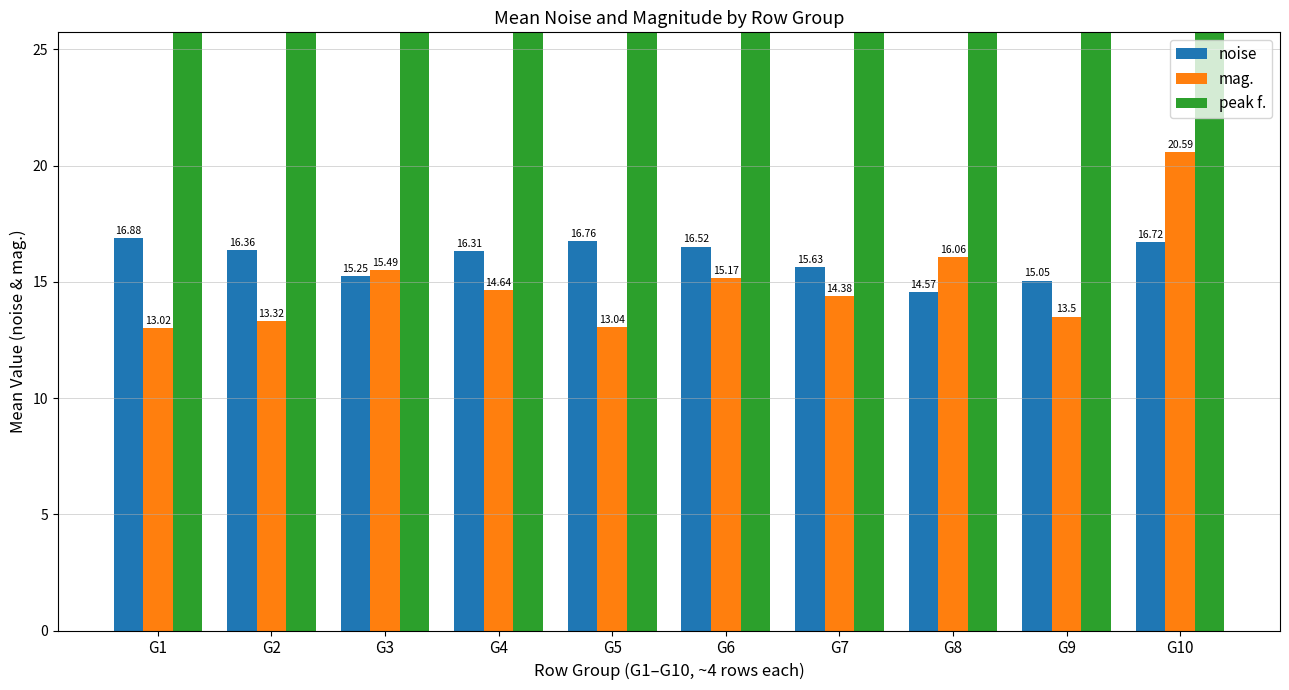

Reading left to right, transcribe all the data shown in this chart.

noise: G1=16.9	G2=16.4	G3=15.2	G4=16.3	G5=16.8	G6=16.5	G7=15.6	G8=14.6	G9=15.1	G10=16.7
mag.: G1=13.0	G2=13.3	G3=15.5	G4=14.6	G5=13.0	G6=15.2	G7=14.4	G8=16.1	G9=13.5	G10=20.6
peak f.: G1=26507.5	G2=26511.8	G3=26501.2	G4=26492.1	G5=26496.8	G6=26504.5	G7=26494.6	G8=26503.8	G9=26492.1	G10=26508.9